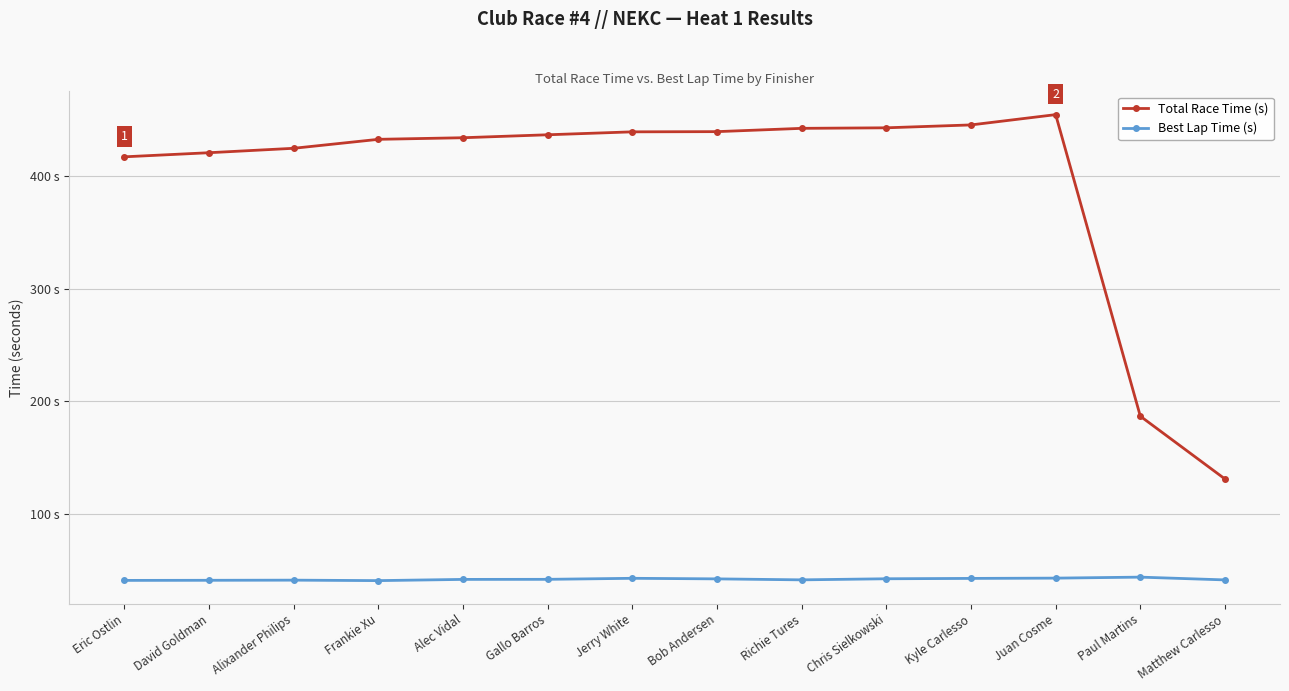

True or false: Total Race Time (s) and Best Lap Time (s) cross at least once.

False